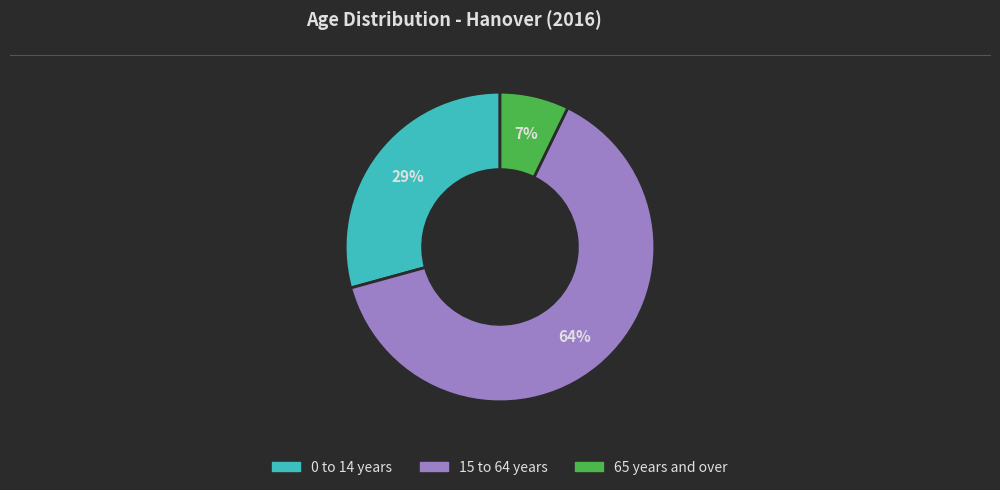

Between 0 to 14 years and 15 to 64 years, which is larger?

15 to 64 years